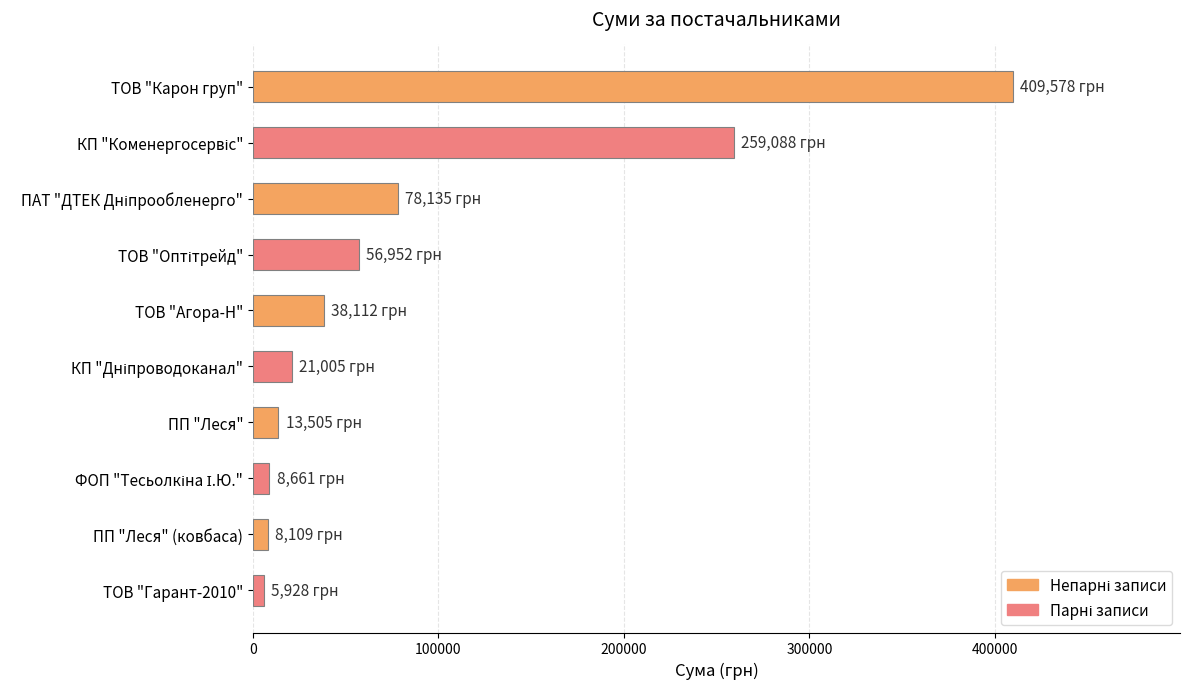

What is the maximum value shown in the chart?

409578.3